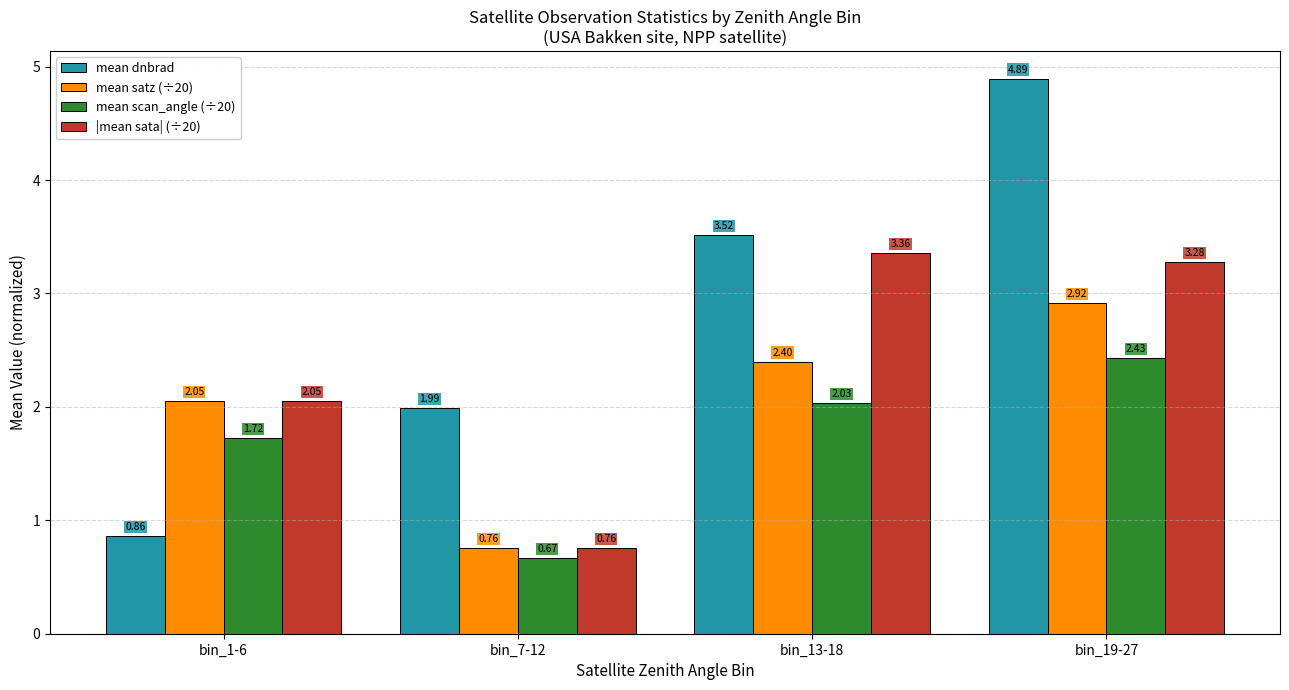

The value of mean scan_angle (÷20) at bin_19-27 is 4.3. True or false?

False